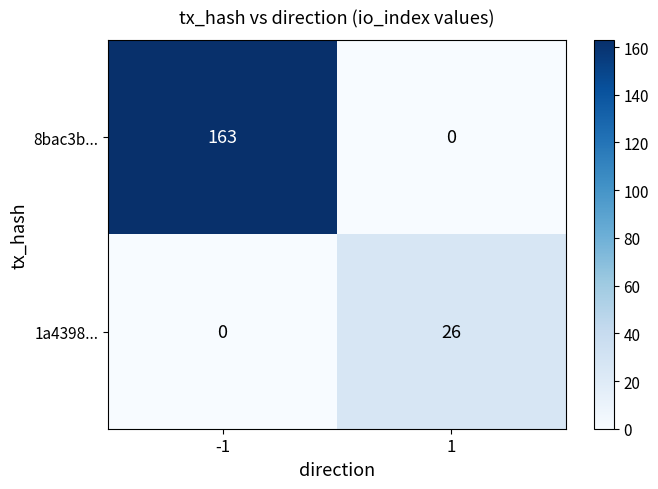

What is the maximum value shown in the chart?

163